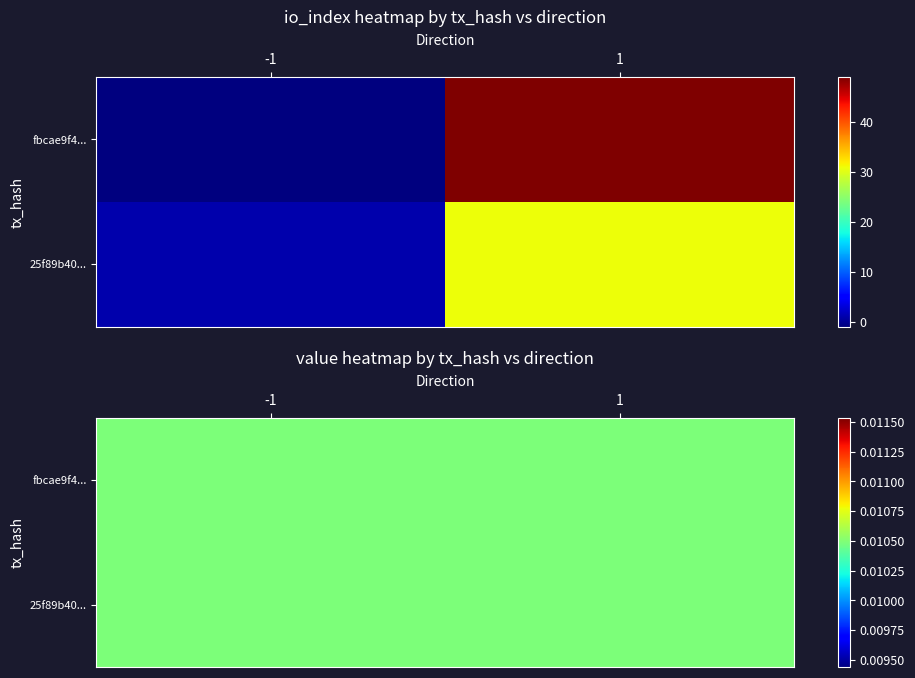

Is the value of fbcae9f4a5ae36124a06d9a23cb095dbc3f08ab at 0 greater than the value of 25f89b40a4597649de4e7bbac6cea3aaf6d4218 at 0?

No